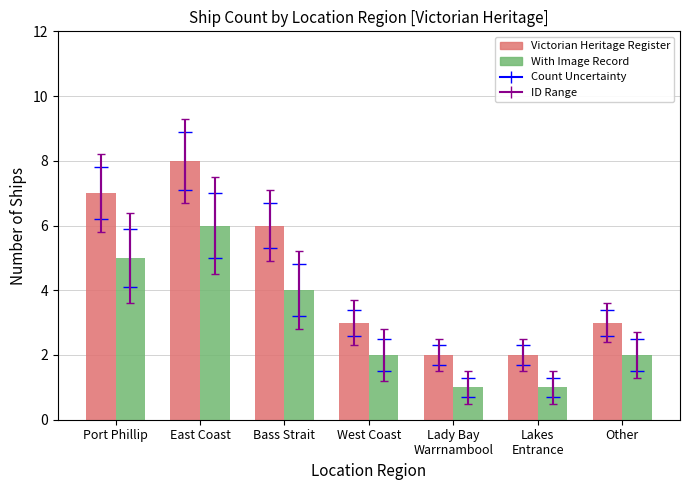

Does the chart contain stacked bars?

No